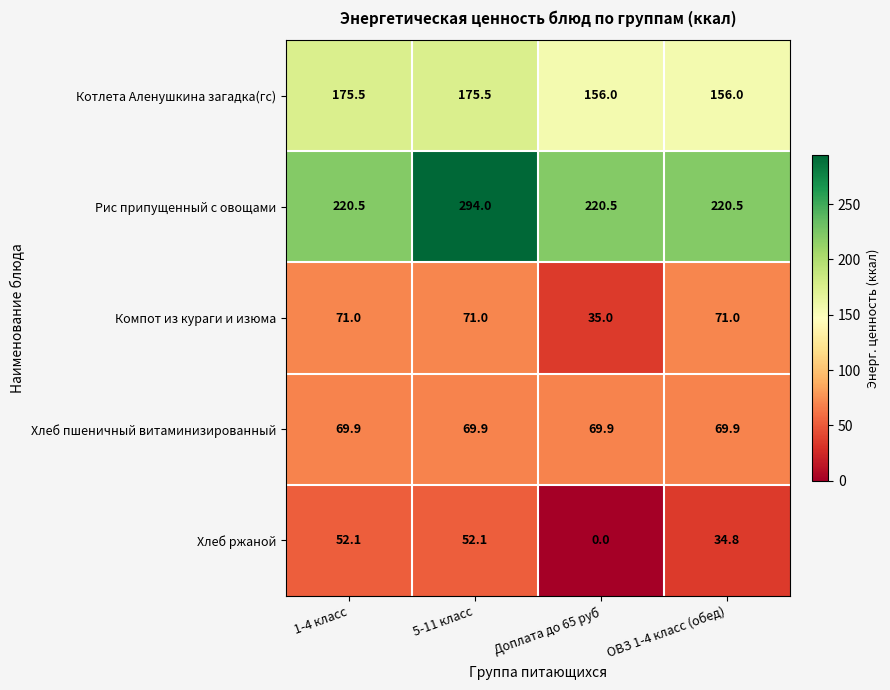

Rank the series at Доплата до 65 руб from highest to lowest value.

Рис припущенный с овощами, Котлета Аленушкина загадка(гс), Хлеб пшеничный витаминизированный, Компот из кураги и изюма, Хлеб ржаной